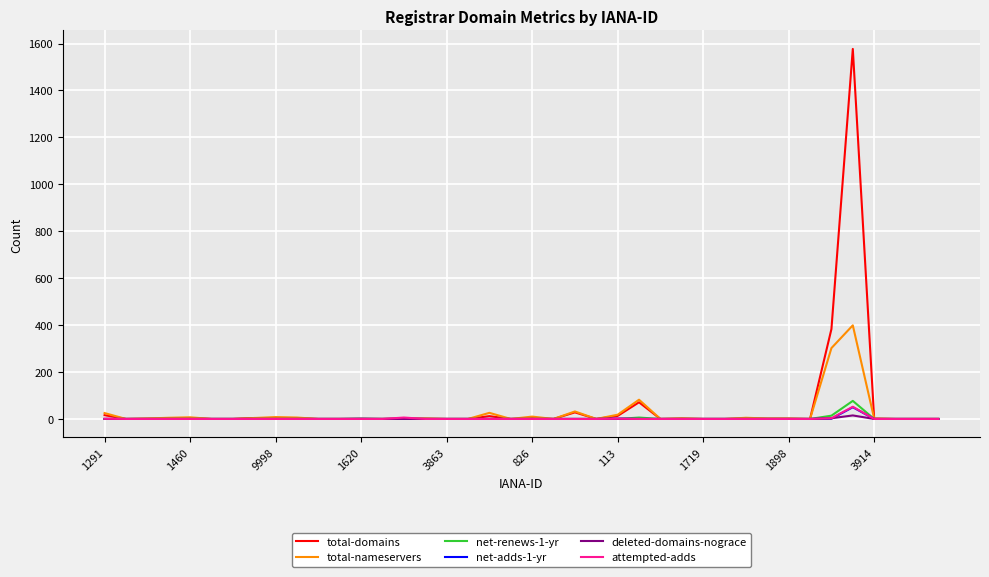

What is the highest value of the attempted-adds series?

52